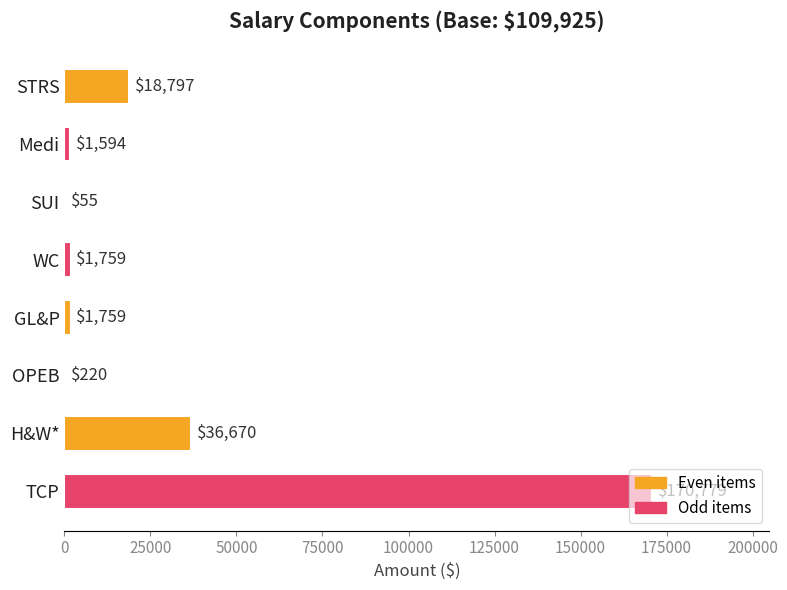

True or false: the data shows 18797 at STRS.

True